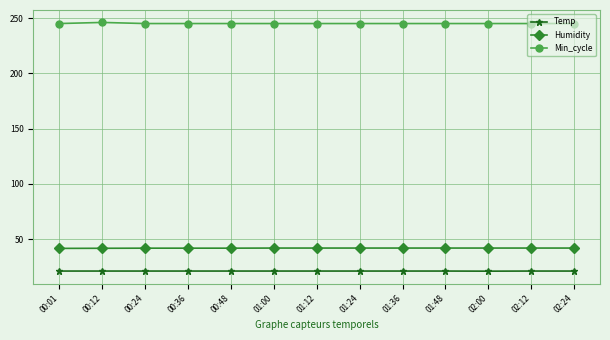

True or false: Temp and Min_cycle cross at least once.

False